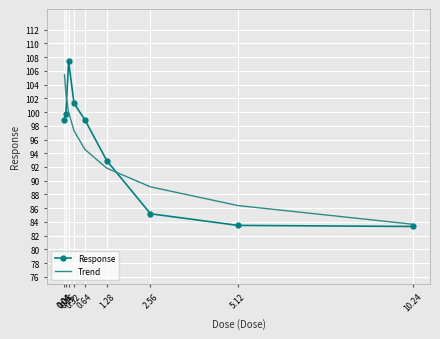

List the series in order of their peak value, highest first.

Response, Trend